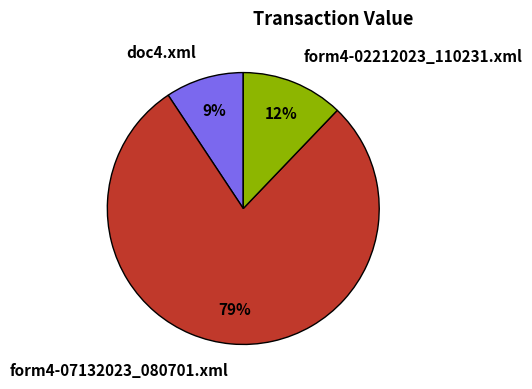

Approximately how many times larger is the value at doc4.xml compared to form4-07132023_080701.xml?

0.1